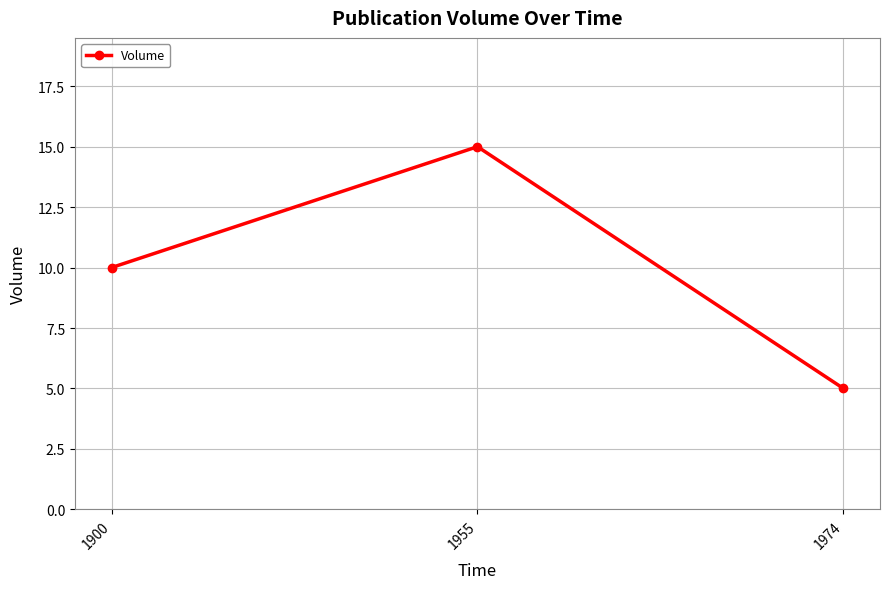

At which category does the chart reach its minimum across all series?

1974